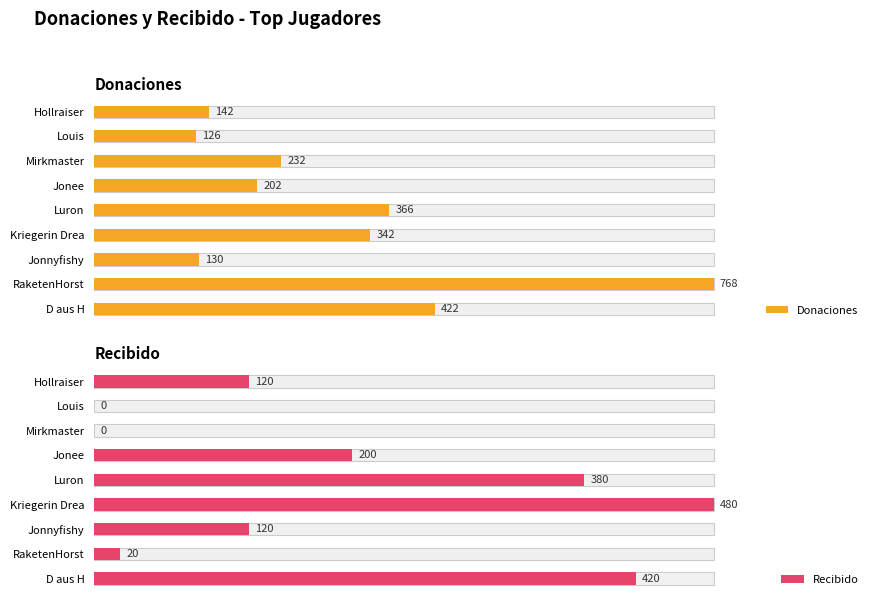

What position from the left is Jonee?

6